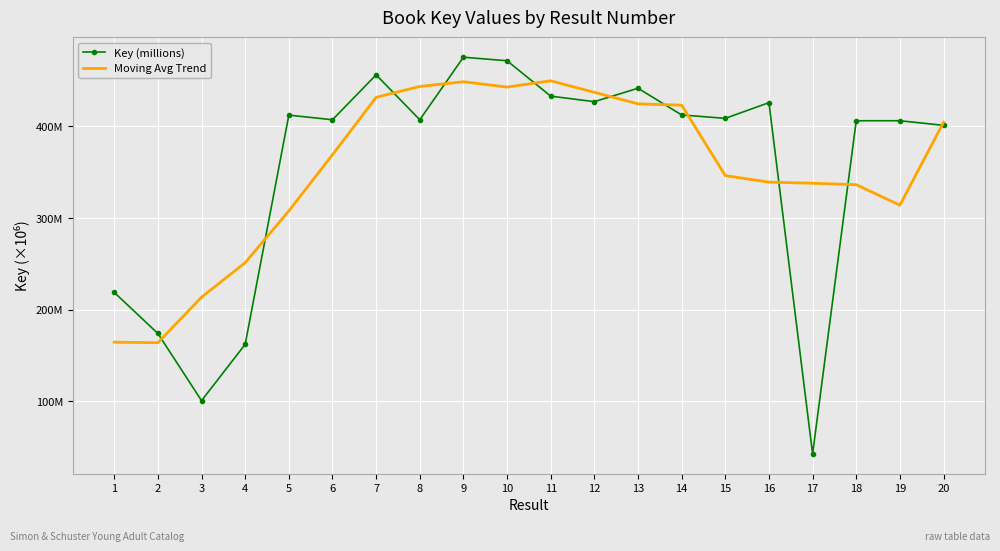

Reading right to left, list all the values displayed in this chart.

Key (millions): 20=401.2	19=406.2	18=406.2	17=42.8	16=425.9	15=408.8	14=412.5	13=441.7	12=427.0	11=433.0	10=471.6	9=475.5	8=407.3	7=456.3	6=407.3	5=412.3	4=162.3	3=100.9	2=174.1	1=218.9
Moving Avg Trend: 20=404.5	19=314.1	18=336.5	17=338.0	16=339.2	15=346.3	14=423.2	13=424.6	12=437.2	11=449.8	10=442.9	9=448.7	8=443.6	7=431.7	6=369.1	5=307.8	4=251.4	3=213.7	2=164.1	1=164.6